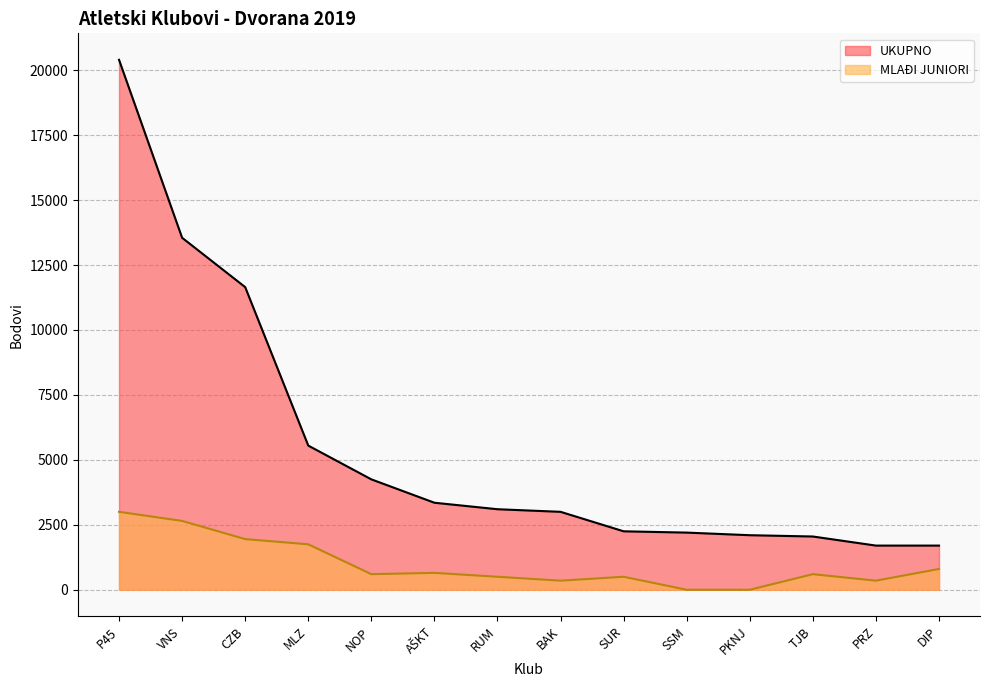

What is the label of the 9th point from the left?

SUR